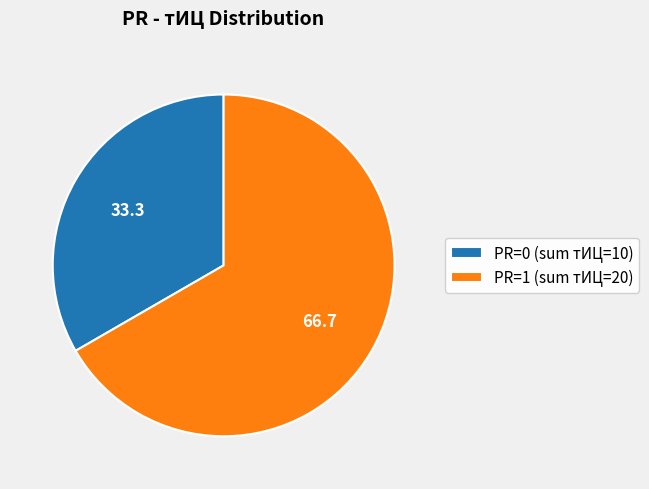

What is the majority slice?

PR=1 (sum тИЦ=20)